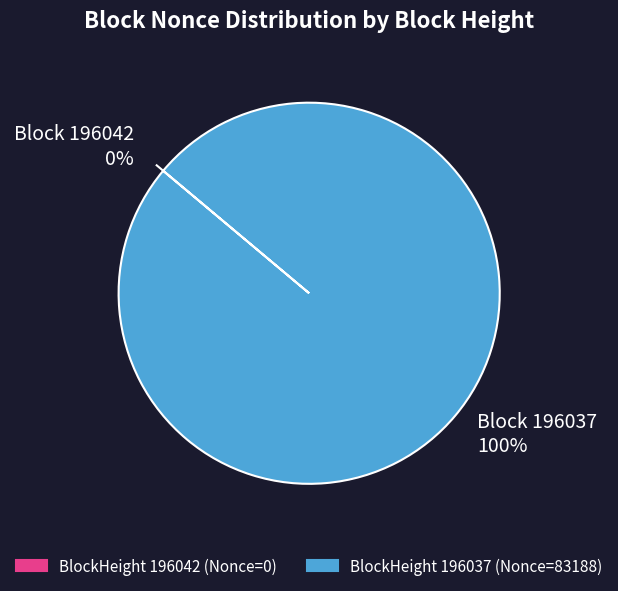

Does 196042 account for over 50% of the chart?

No